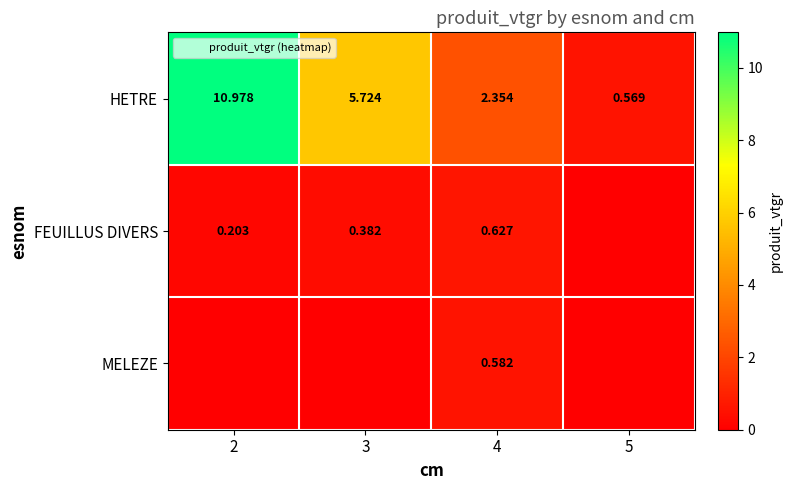

Is the value of FEUILLUS DIVERS at 4 greater than the value of MELEZE at 4?

Yes